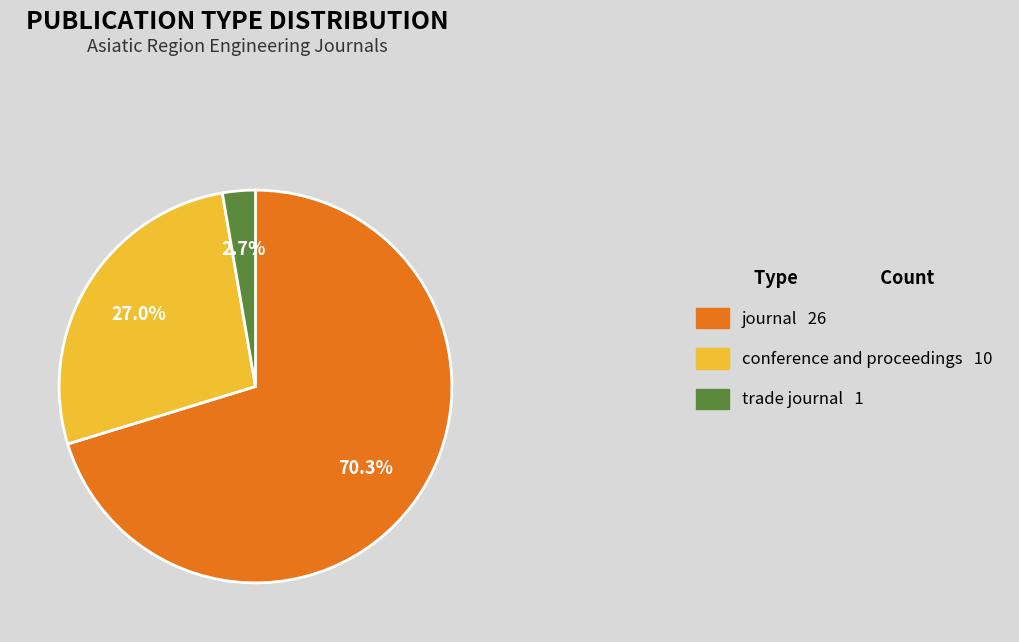

Is it true that conference and proceedings is 38% of the pie?

False